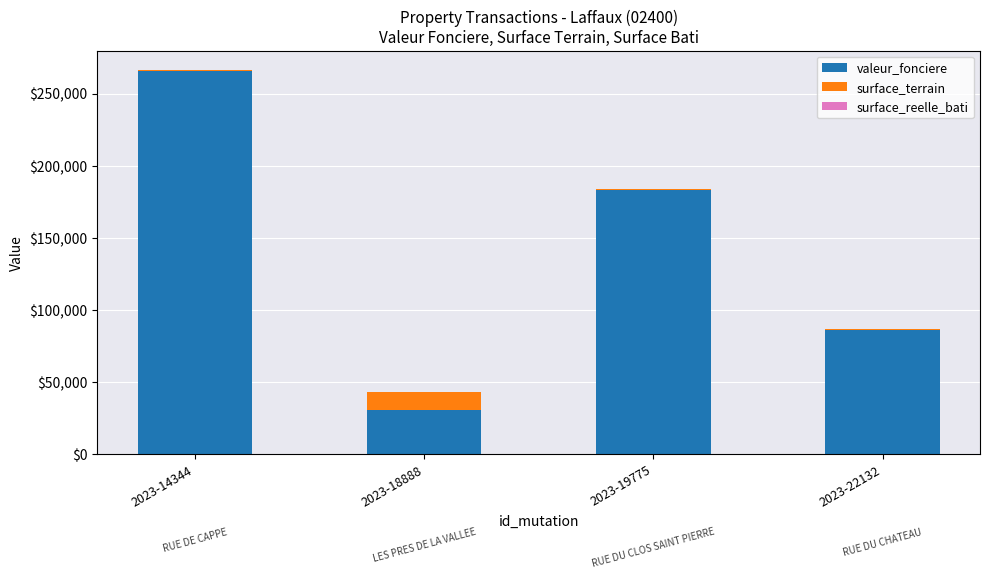

Are the bars grouped side by side (vs. stacked)?

No